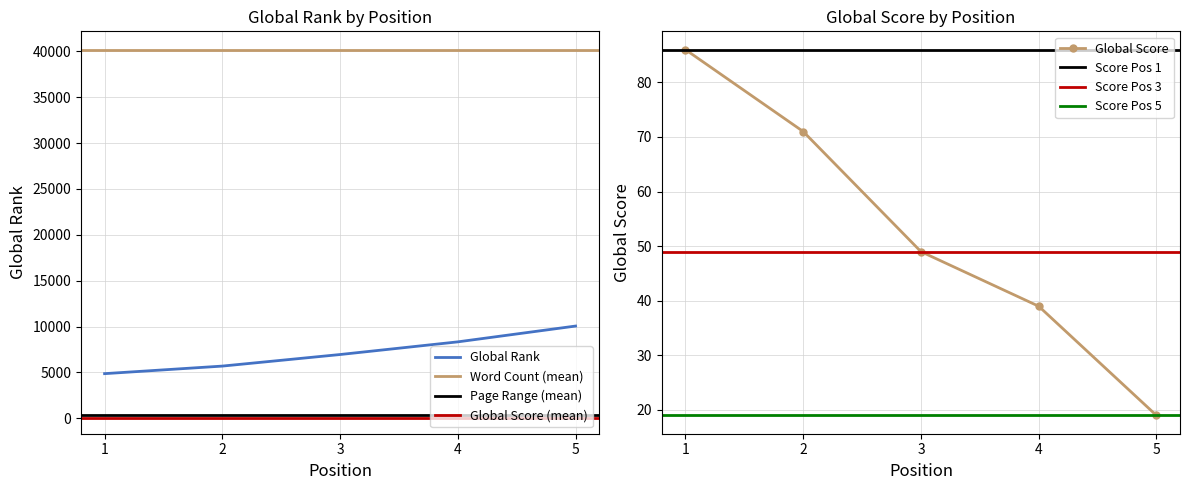

Does the chart have visible grid lines?

Yes